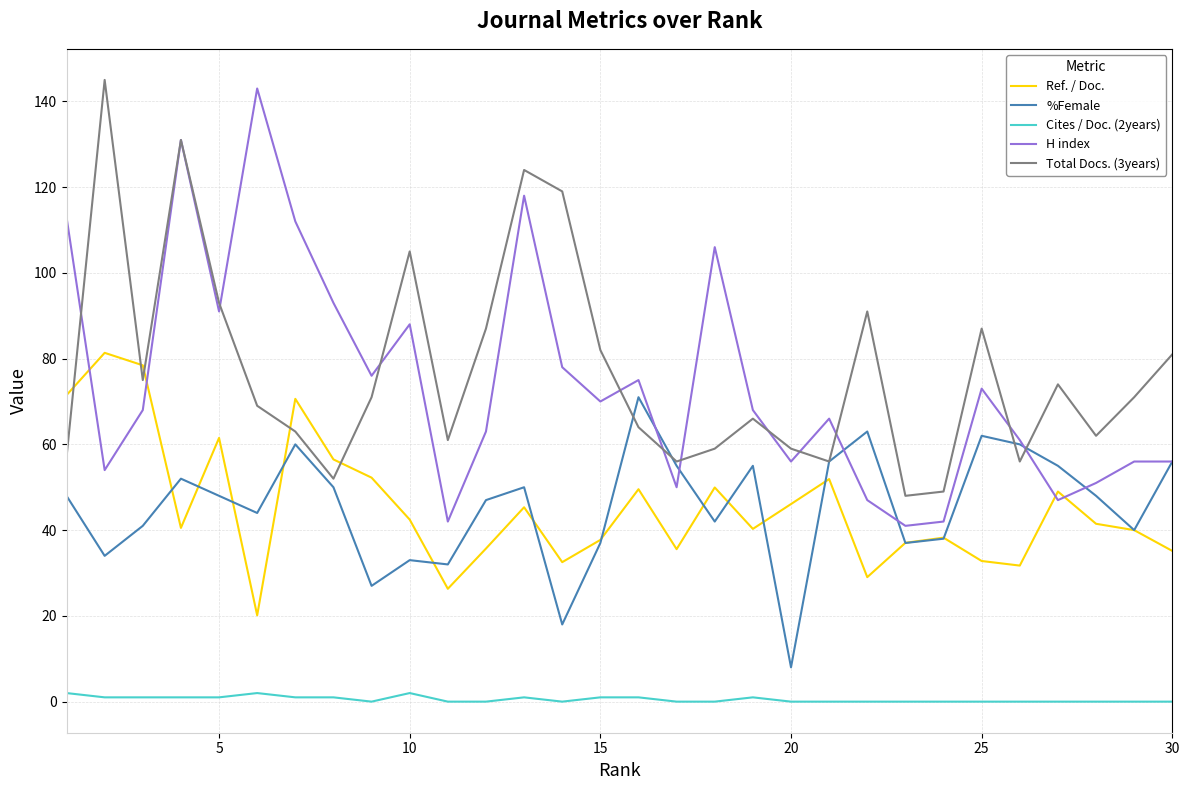

Which series has the largest total across all categories?

Total Docs. (3years)